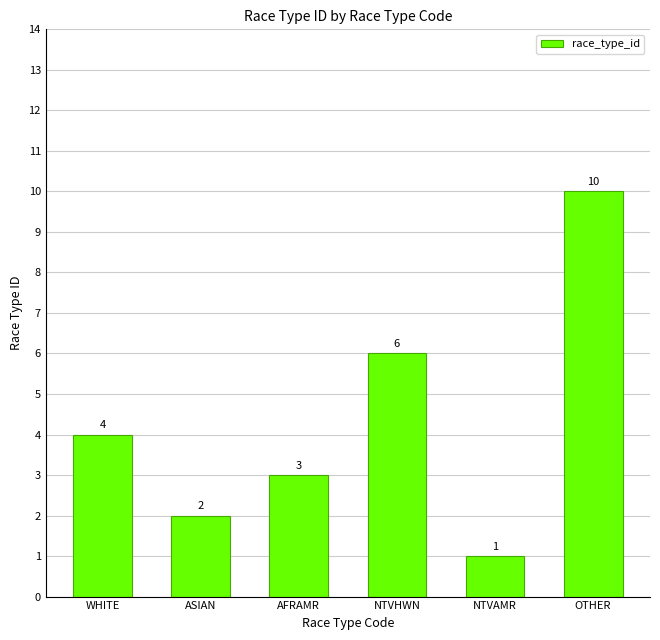

Is it true that the value at NTVHWN is 11?

False